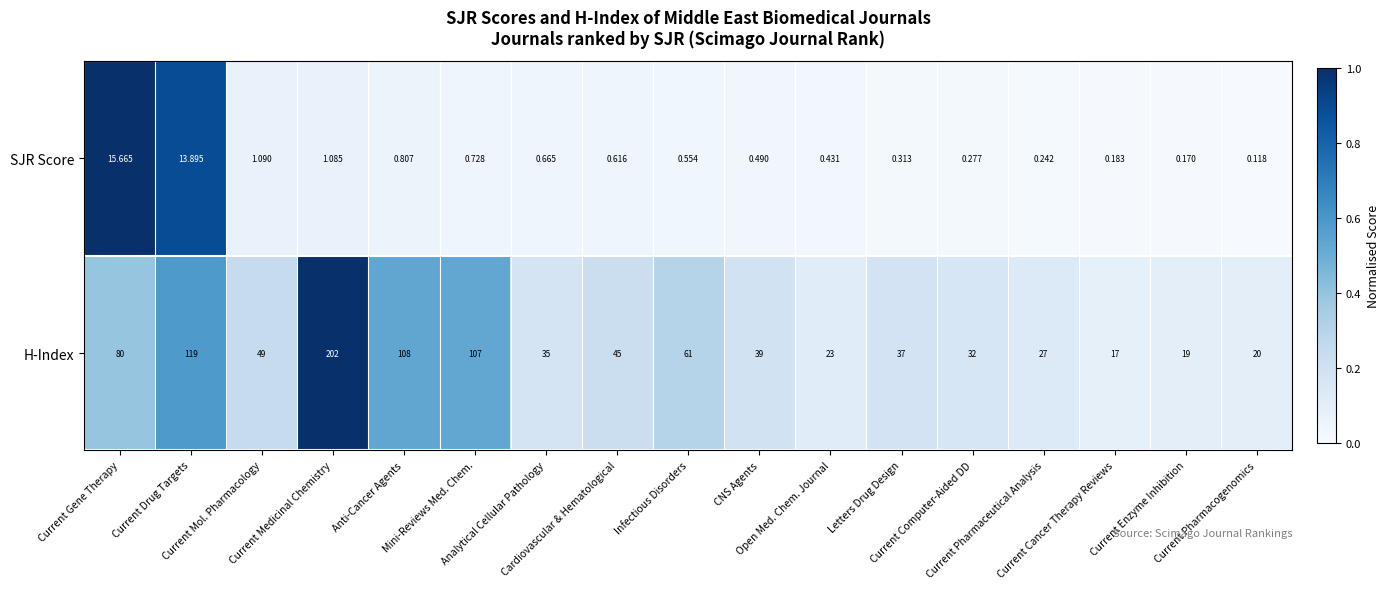

Rank the series by their average value, from lowest to highest.

SJR Score, H-Index